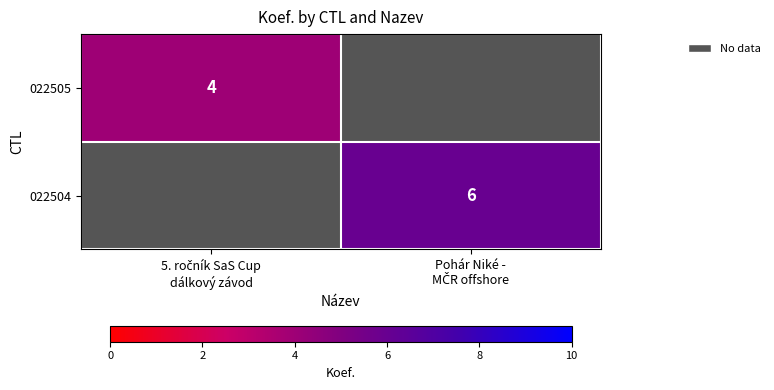

At which category does the chart reach its peak across all series?

Pohár Niké -
MČR offshore